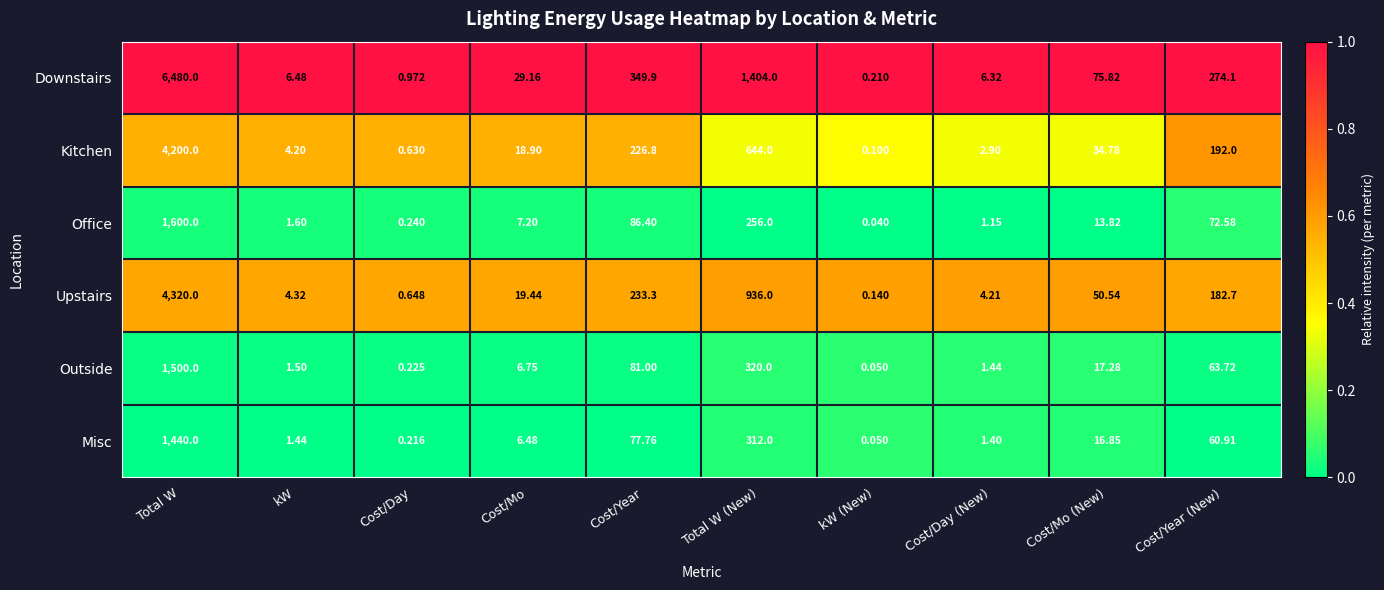

At which label is Upstairs closest to 2160?

Total W (New)